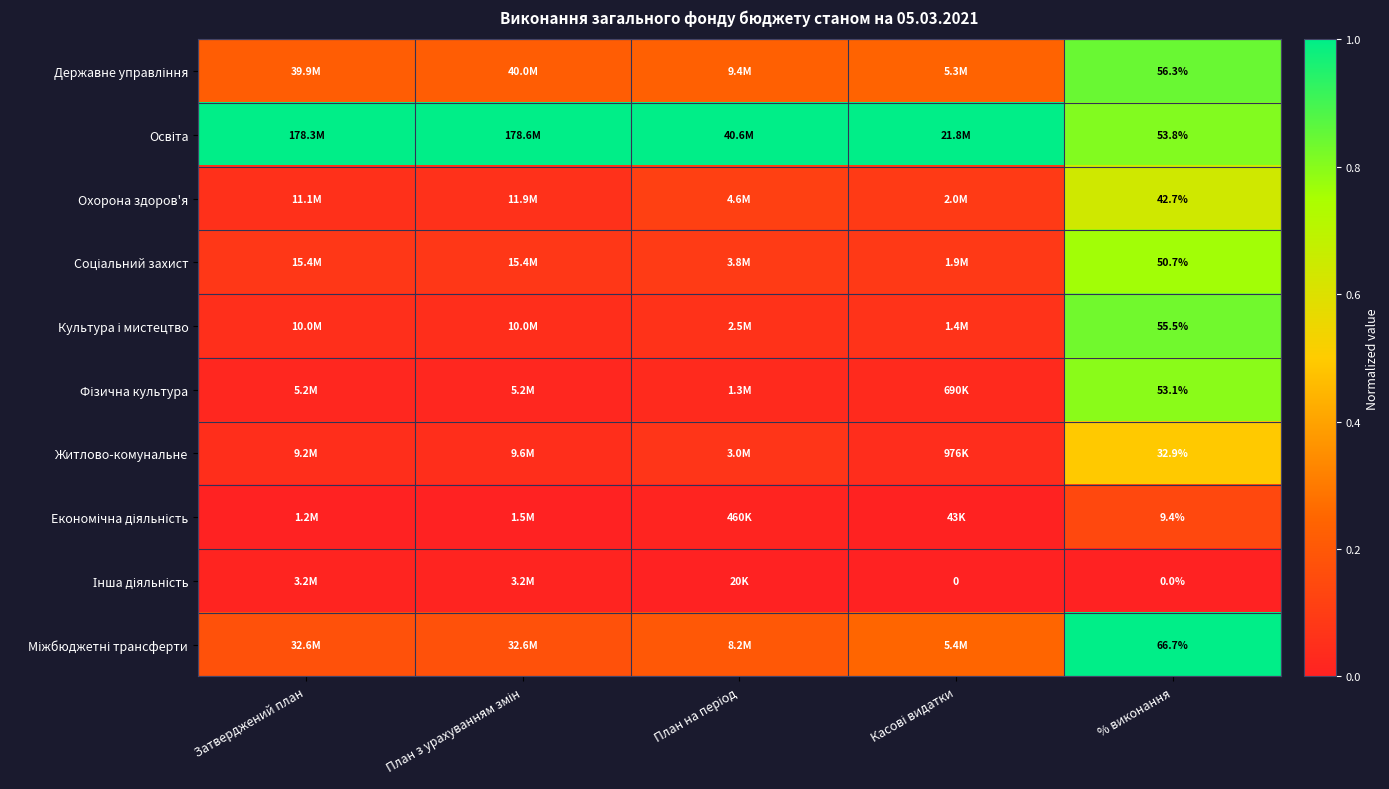

Is the value of Соціальний захист at План на період greater than the value of Культура і мистецтво at % виконання?

No